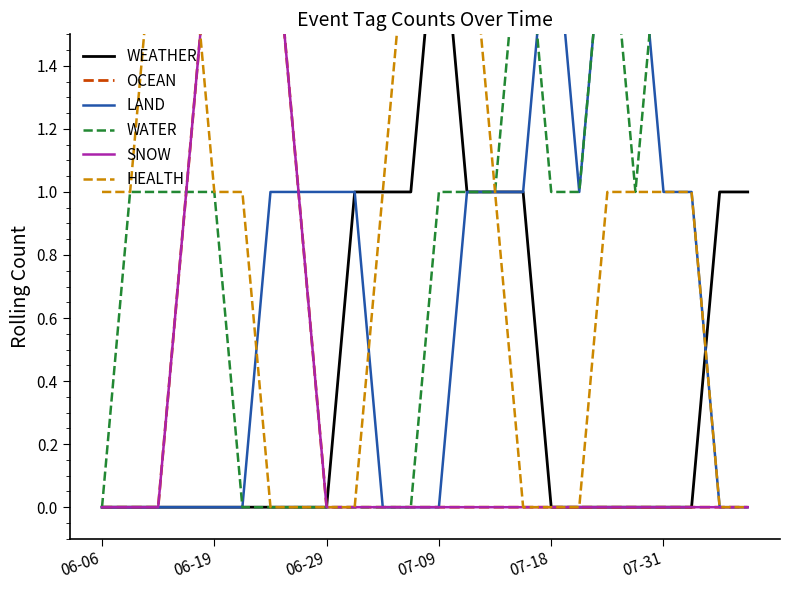

What position from the left is 06-29?

9